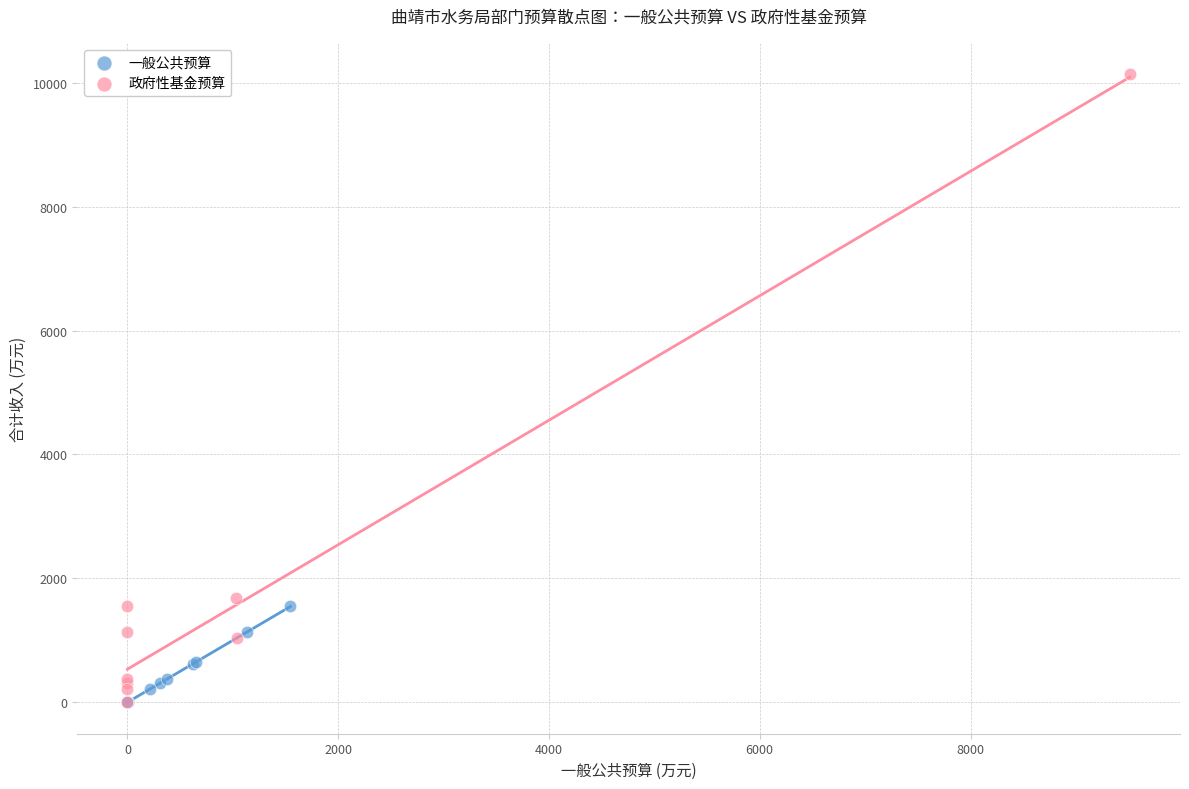

Which series has the largest Y range (max minus min)?

政府性基金预算